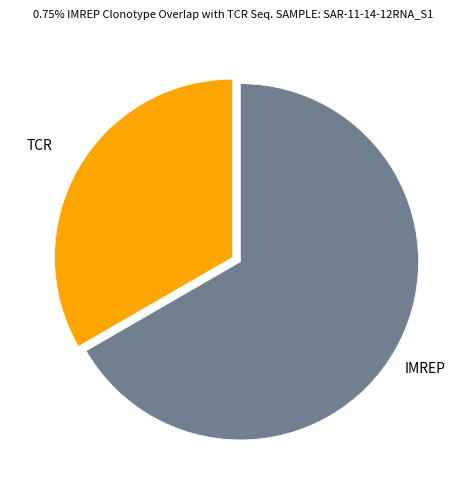

Is it true that IMREP is 72% of the pie?

False